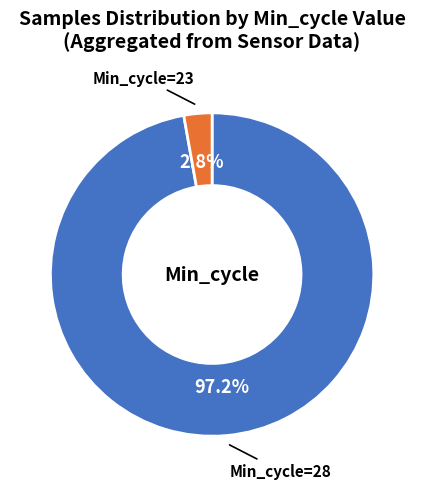

How many slices are in this pie chart?

2